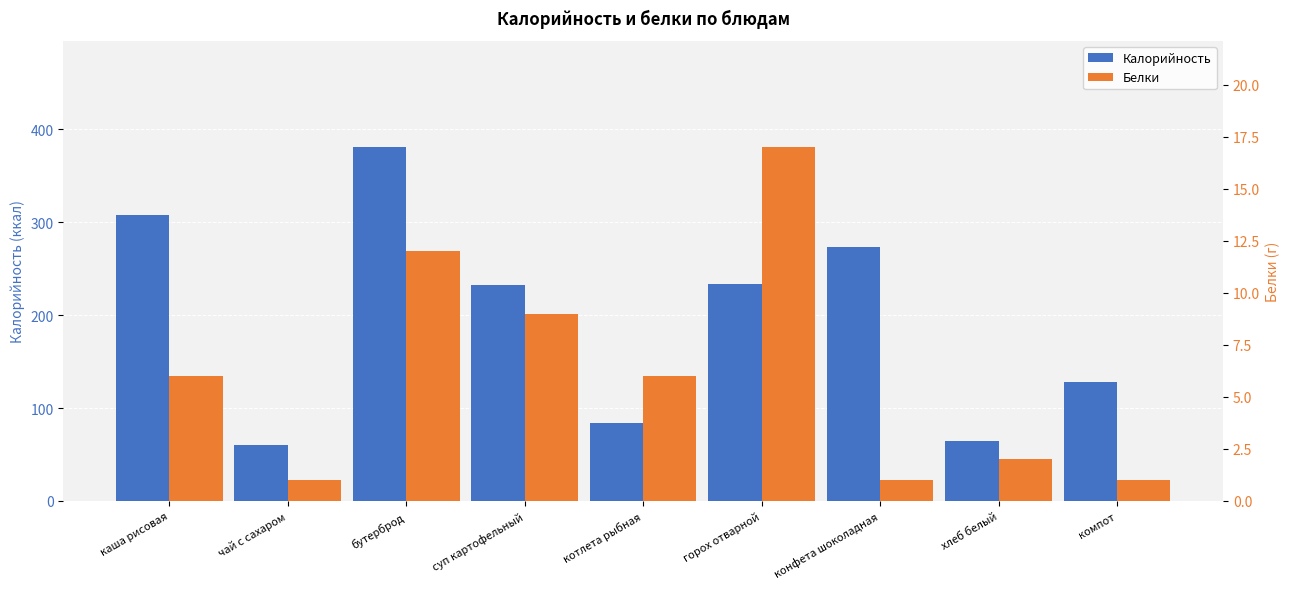

Between компот and котлета рыбная, which is larger?

компот